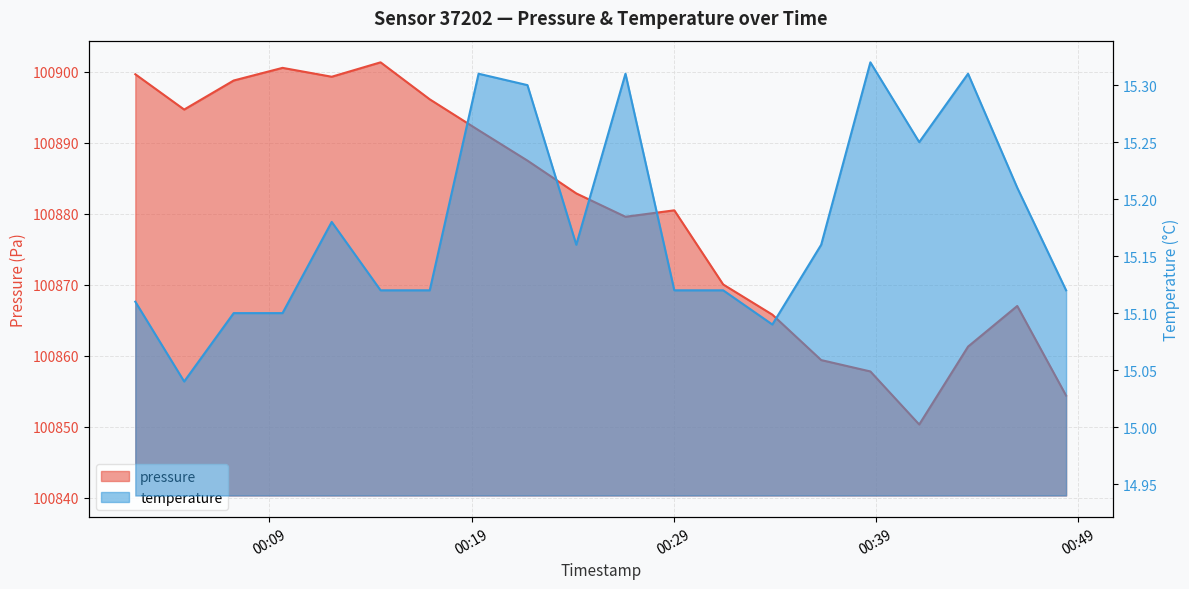

What is the smallest value displayed?

15.0